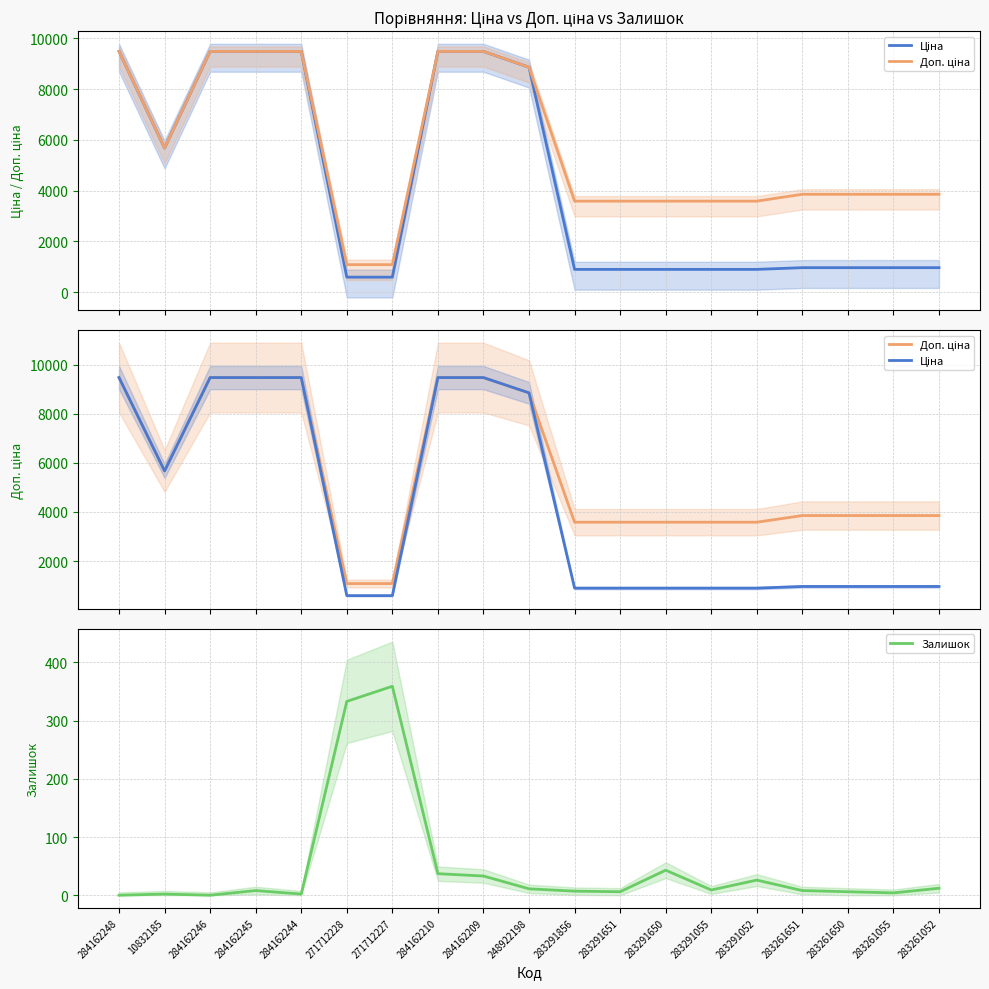

Reading left to right, what are all the values shown in this chart?

Ціна: 9480.1	5673.8	9480.1	9480.1	9480.1	589.9	589.9	9480.1	9480.1	8856.7	895.9	895.9	895.9	895.9	895.9	963.5	963.5	963.5	963.5
Доп. ціна: 9480.1	5673.8	9480.1	9480.1	9480.1	1081.7	1081.7	9480.1	9480.1	8856.7	3583.6	3583.6	3583.6	3583.6	3583.6	3854.0	3854.0	3854.0	3854.0
Залишок: 0.0	2.0	0.0	8.0	2.0	333.0	359.0	37.0	33.0	11.0	7.0	6.0	43.0	9.0	26.0	8.0	6.0	4.0	12.0